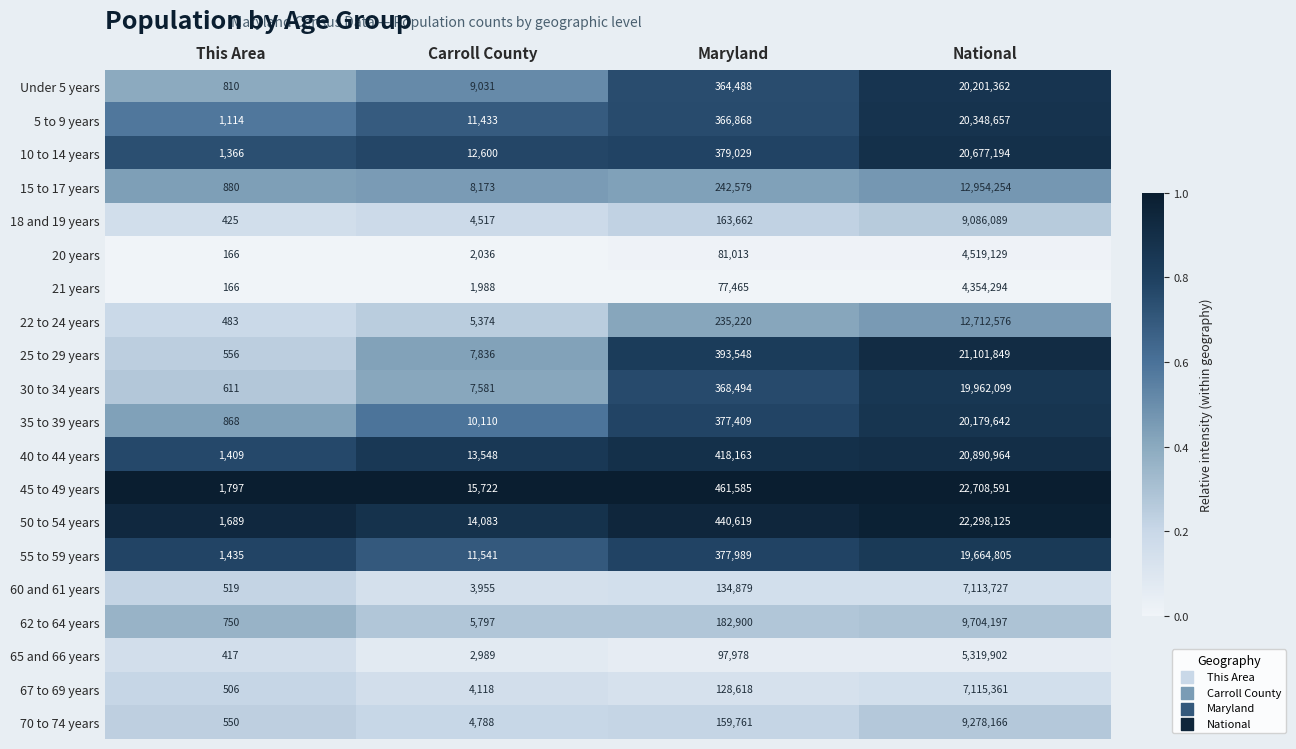

Which series has the largest total across all categories?

45 to 49 years